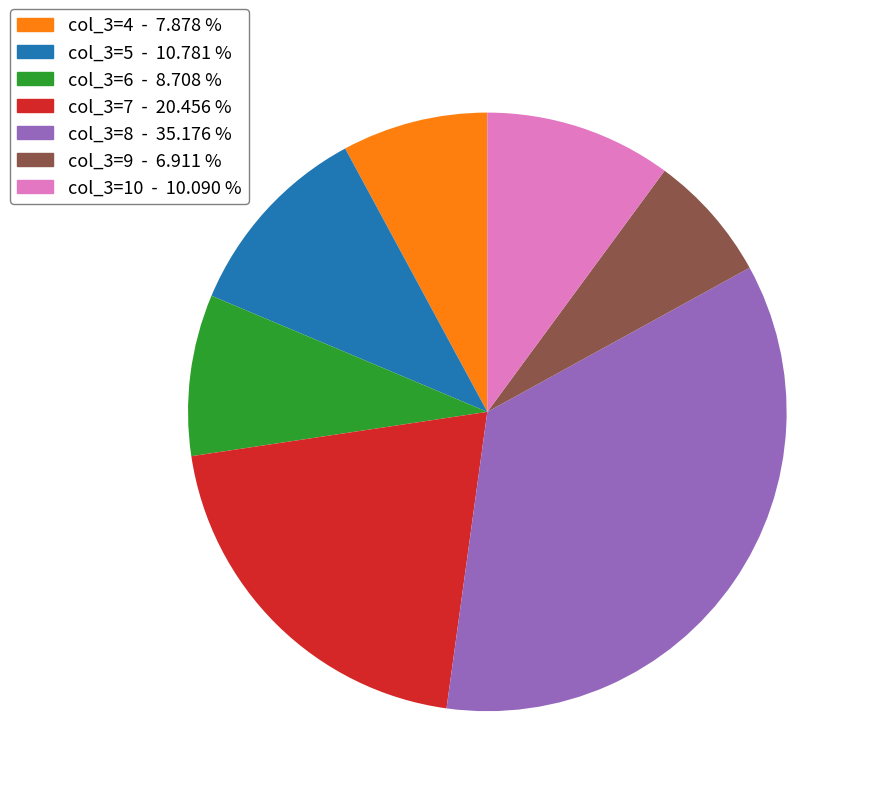

Combined, do col_3=9 - 6.911 % and col_3=6 - 8.708 % account for over 50%?

No